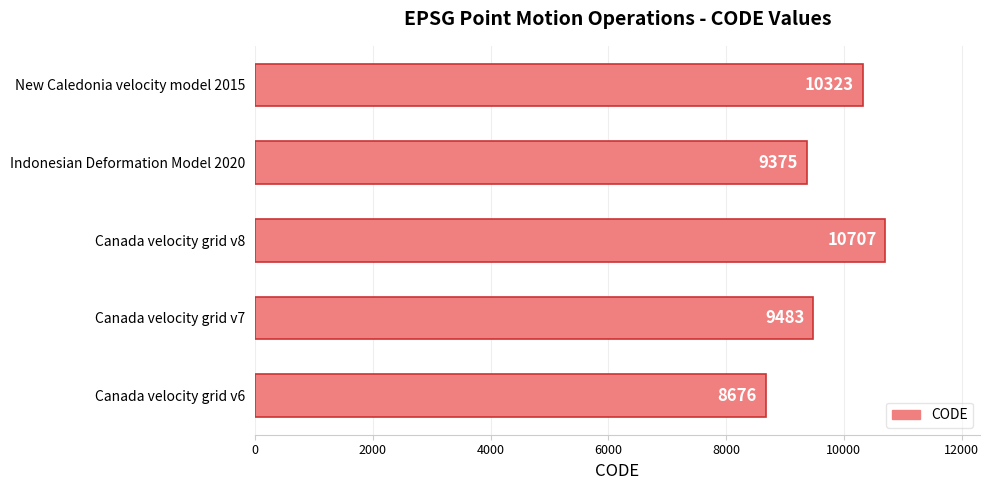

What is the difference between the maximum and second lowest values?

1332